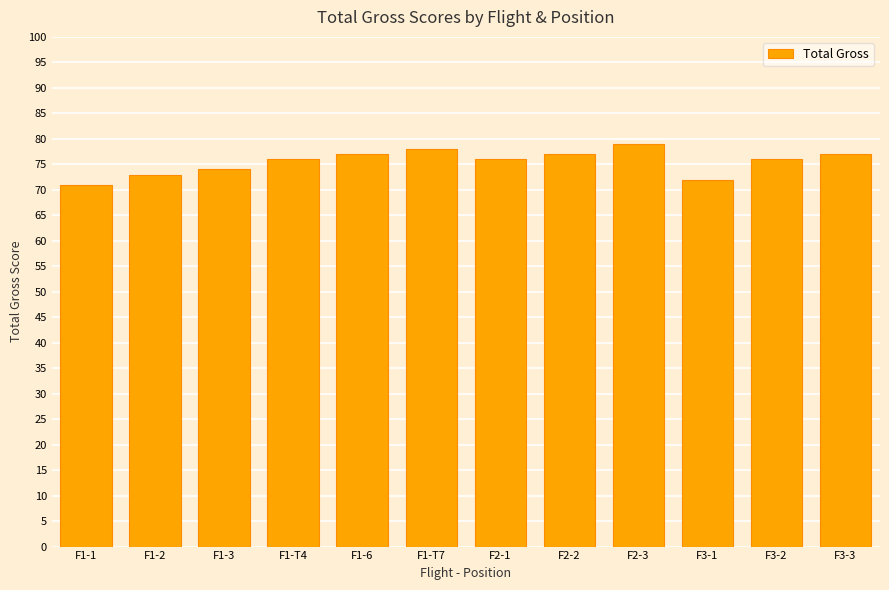

Between F2-3 and F1-2, which is larger?

F2-3